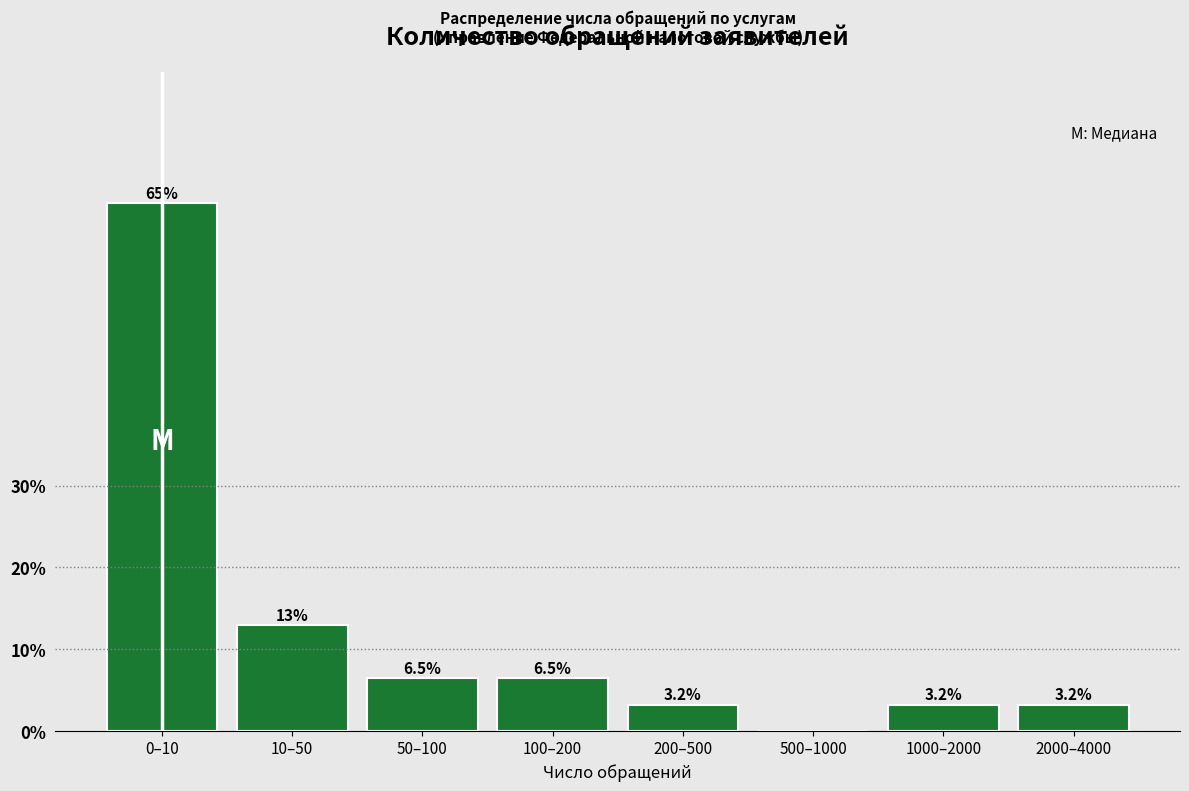

Reading left to right, list all the values displayed in this chart.

0–10=64.5	10–50=12.9	50–100=6.5	100–200=6.5	200–500=3.2	500–1000=0.0	1000–2000=3.2	2000–4000=3.2